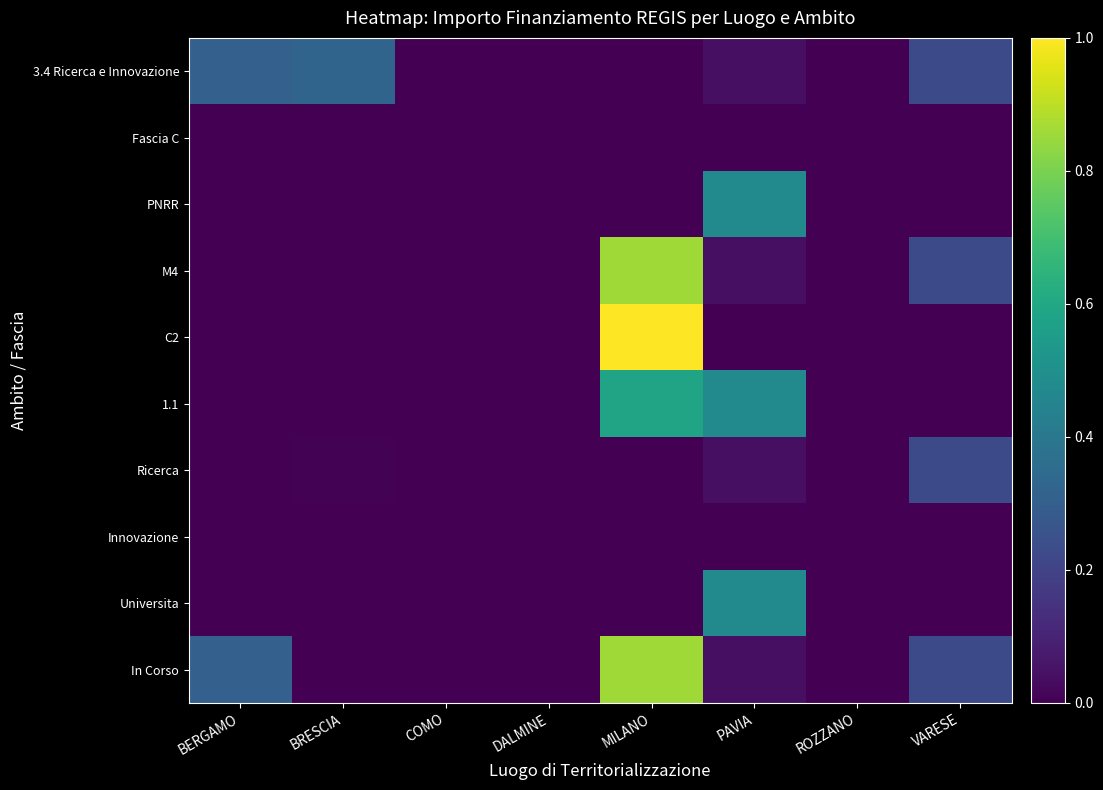

At MILANO, list the series in order from smallest to largest.

PNRR, Universita, Fascia C, Innovazione, 3.4 Ricerca e Innovazione, Ricerca, 1.1, M4, In Corso, C2